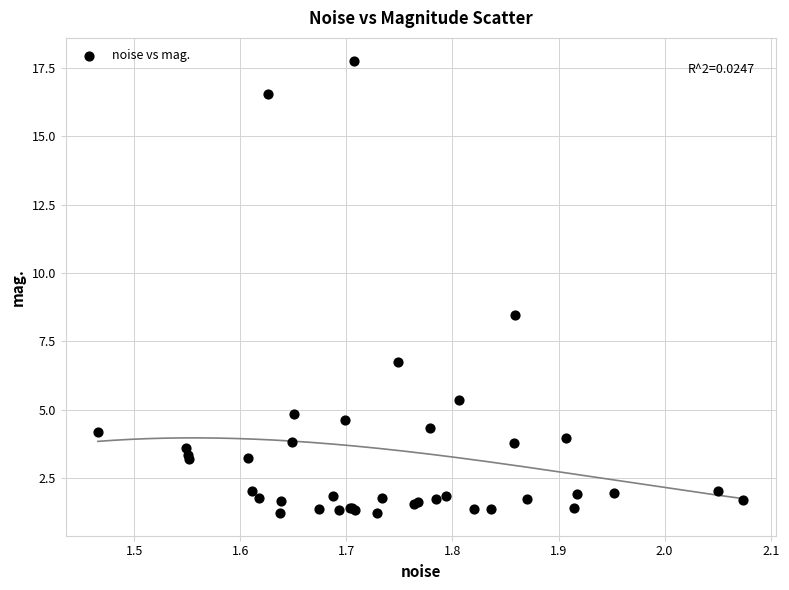

What Y value in the scatter plot is closest to 9?

8.5